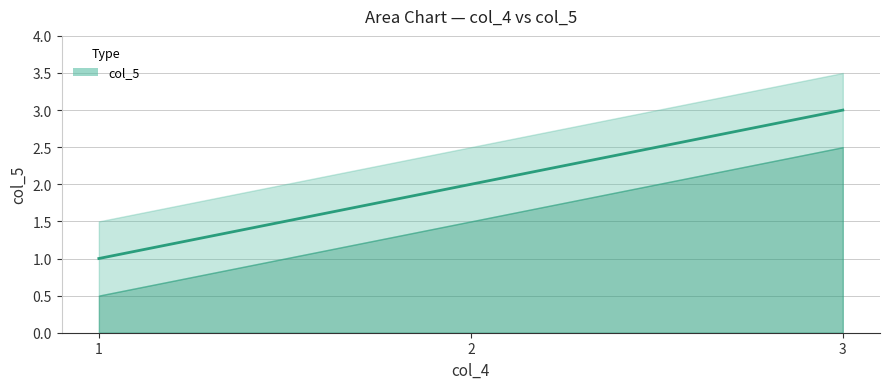

What is the sum of all values?

6